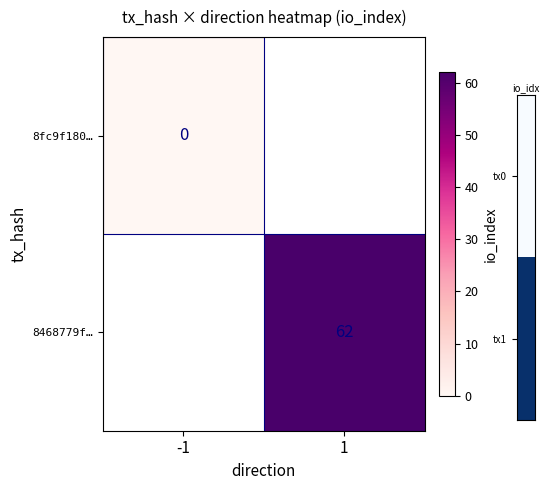

The 8468779f… series shows 23 at 1. True or false?

False